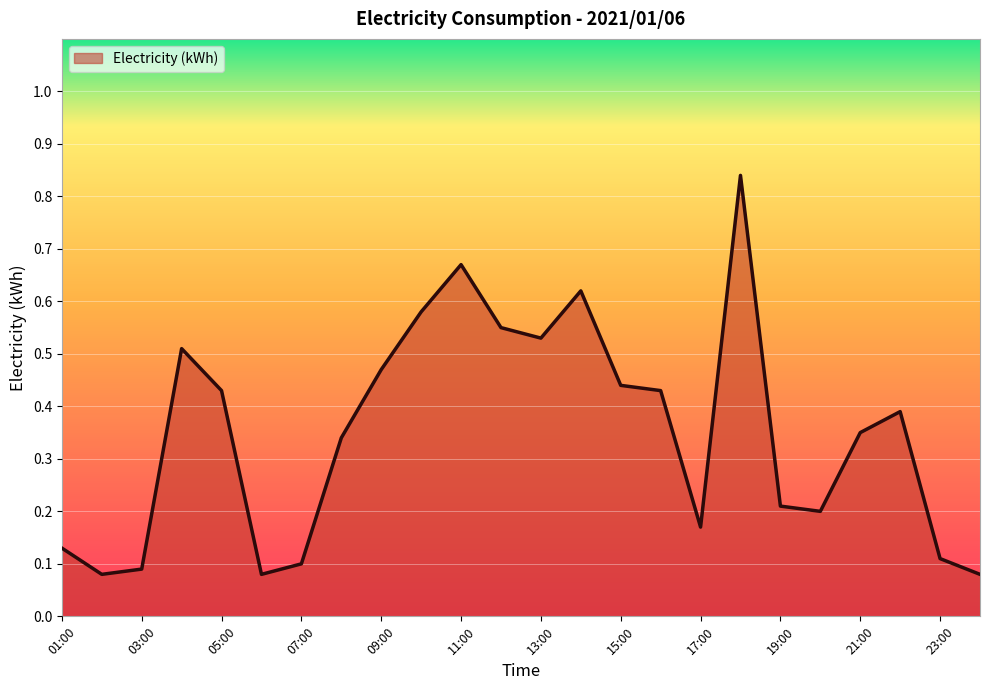

How many interior local valleys (lower than both neighbors) does the data have?

5